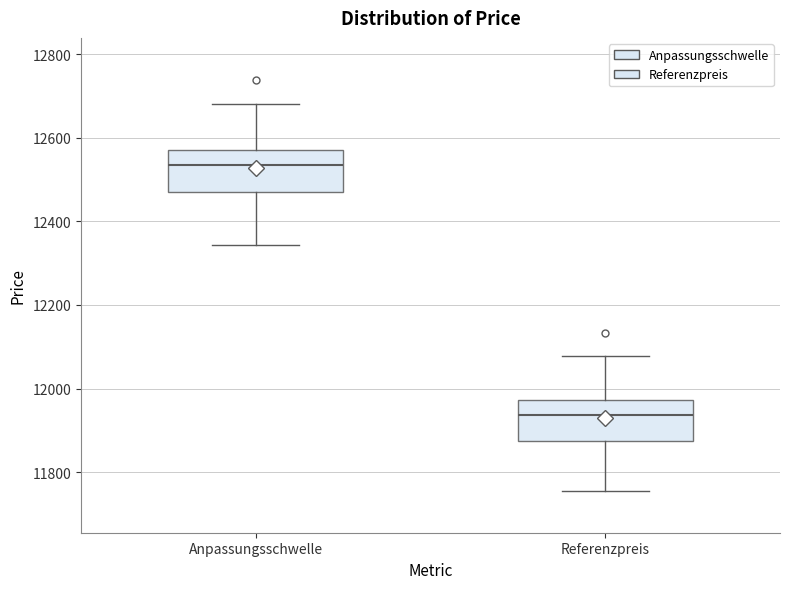

Reading left to right, read every box against the y-axis: the position of its median line, the range the box covers, and the ends of its whiskers. The values are not printed on the chart, so give them approximately, as read against the axis.

Anpassungsschwelle: median 12540, box 12460 to 12580, whiskers 12340 to 12680
Referenzpreis: median 11940, box 11880 to 11980, whiskers 11760 to 12080